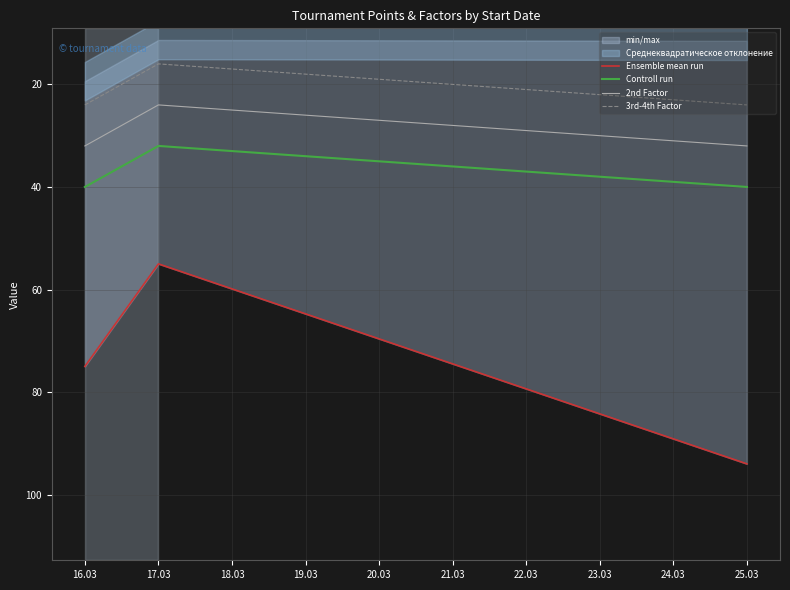

What is the value of the Controll run point at the 2nd from the left?

32